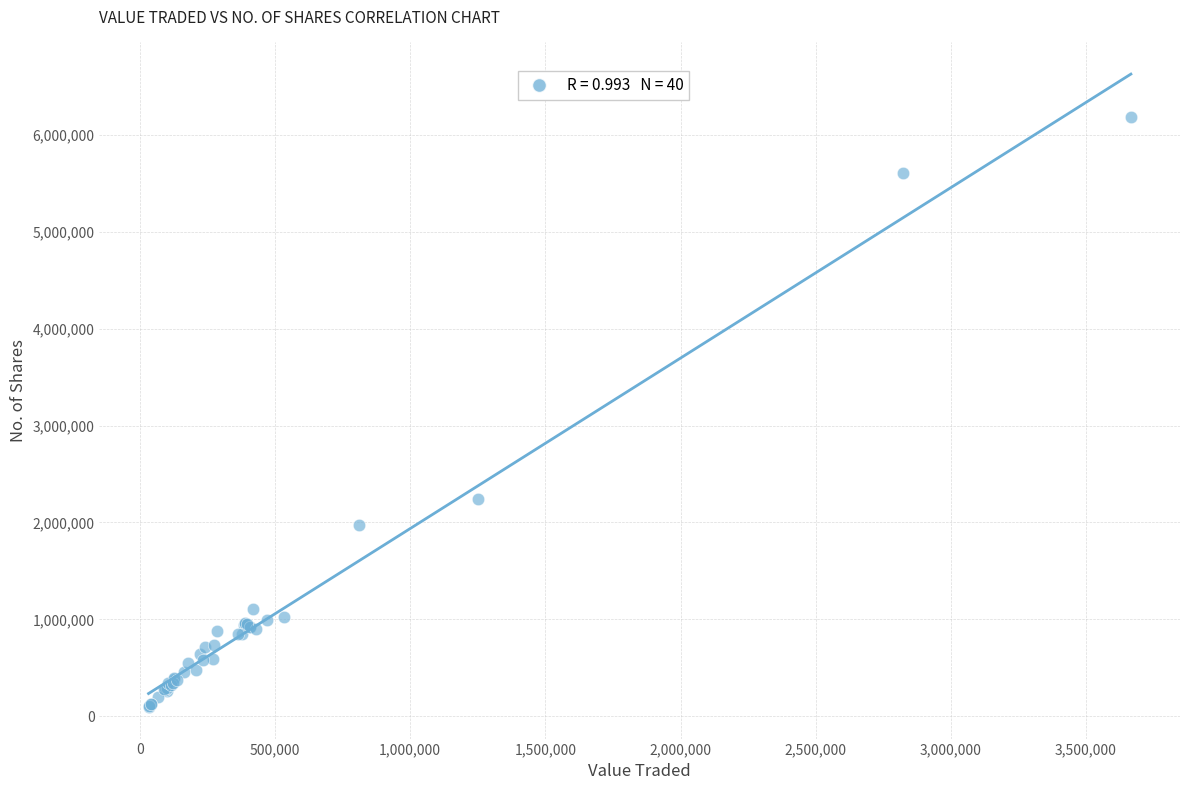

What Y value in the scatter plot is closest to 3141214?

2241289